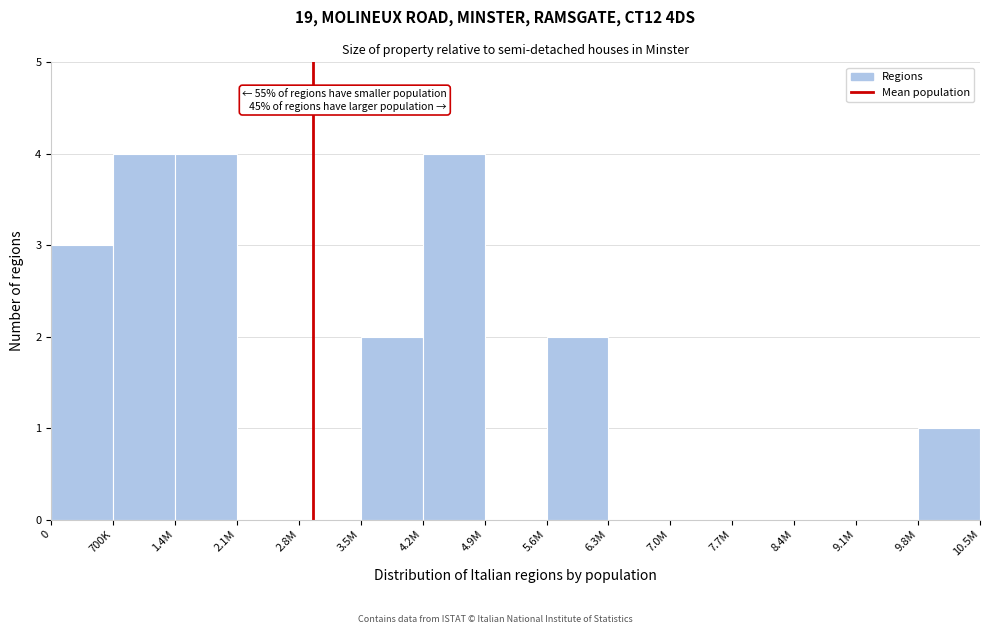

Reading right to left, extract all data points from this chart.

9.8M=1	9.1M=0	8.4M=0	7.7M=0	7.0M=0	6.3M=0	5.6M=2	4.9M=0	4.2M=4	3.5M=2	2.8M=0	2.1M=0	1.4M=4	700K=4	0=3